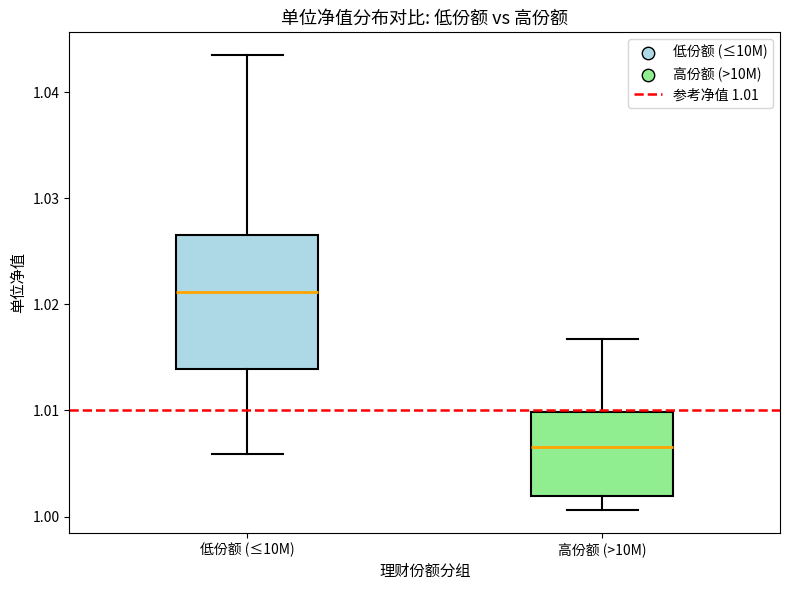

Comparing the boxes themselves (not the whiskers), which one is the tallest?

低份额 (≤10M)